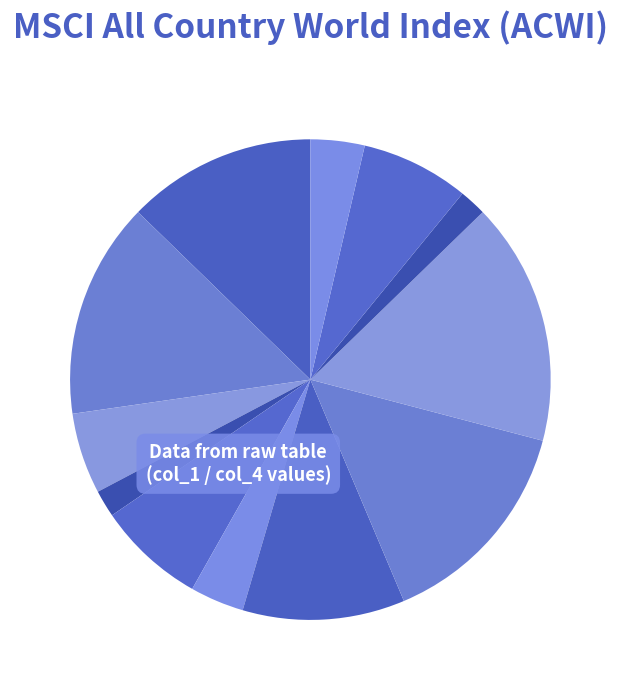

Count the number of slices in the pie.

12